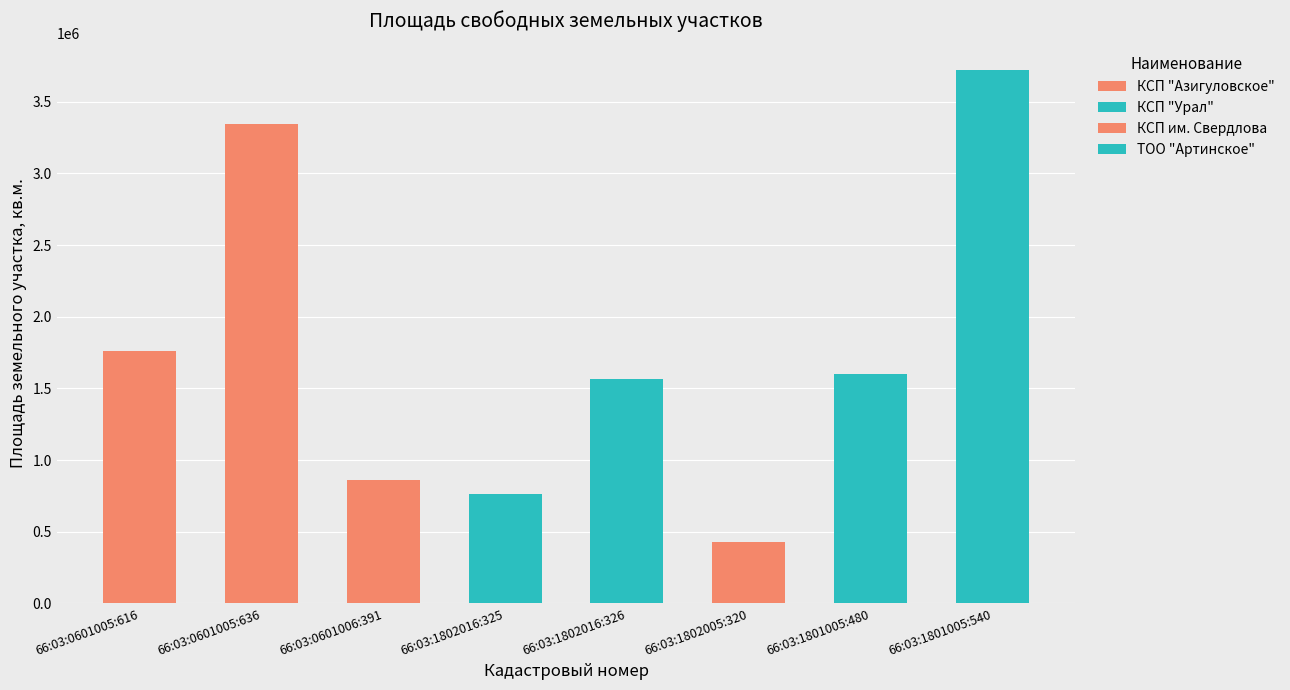

Which has a higher value, 66:03:0601005:636 or 66:03:1802016:326?

66:03:0601005:636